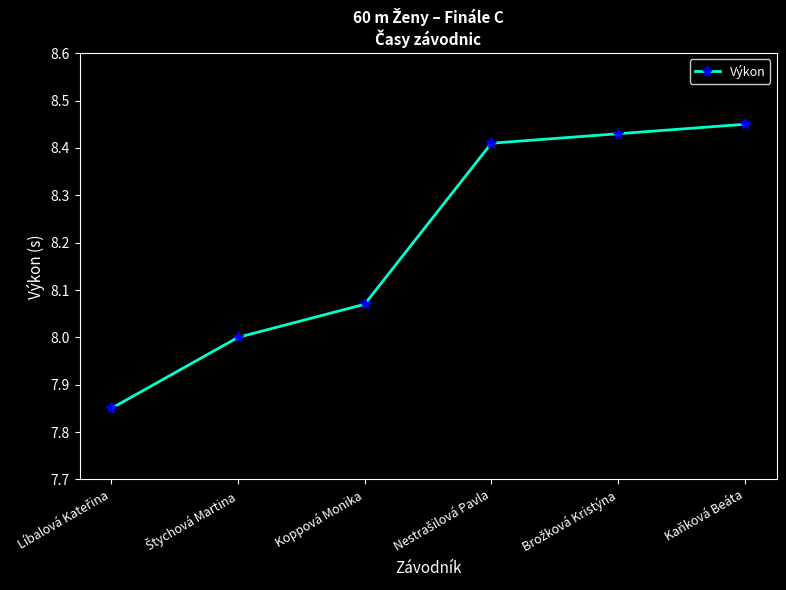

Which label corresponds to the largest value in the chart?

Kaňková Beáta